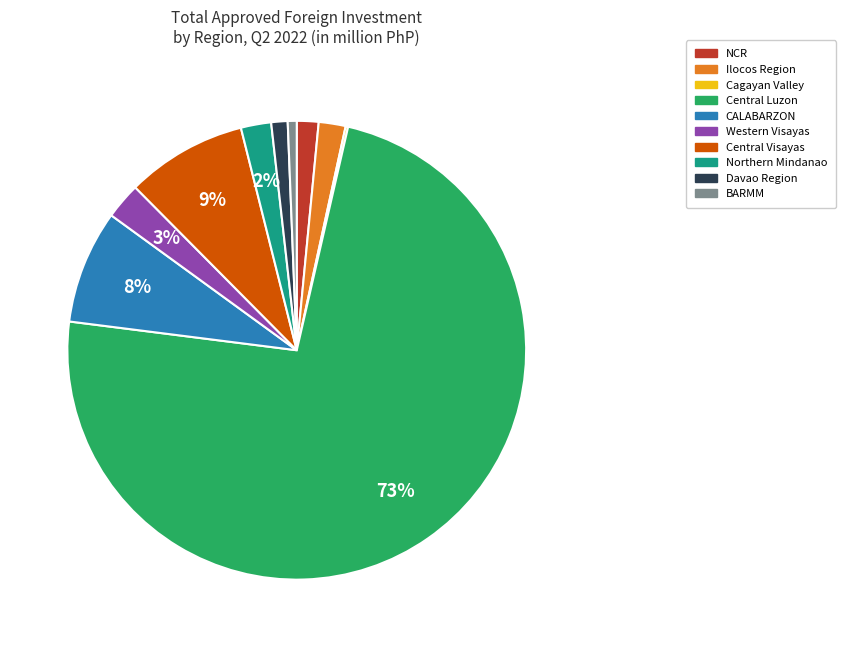

Which category has the biggest portion of the pie?

Central Luzon